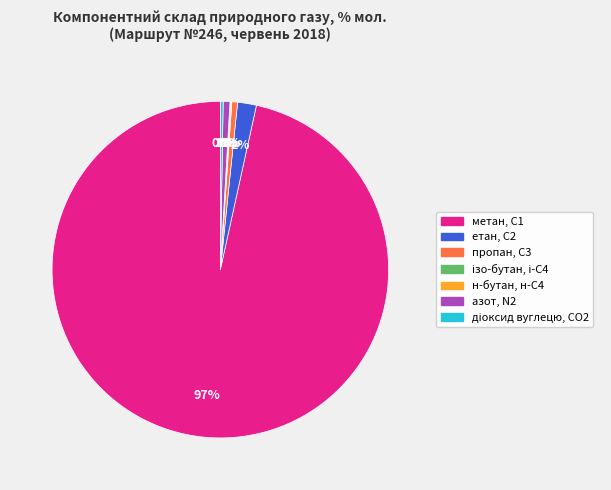

The азот, N2 slice represents 1% of the pie. True or false?

True